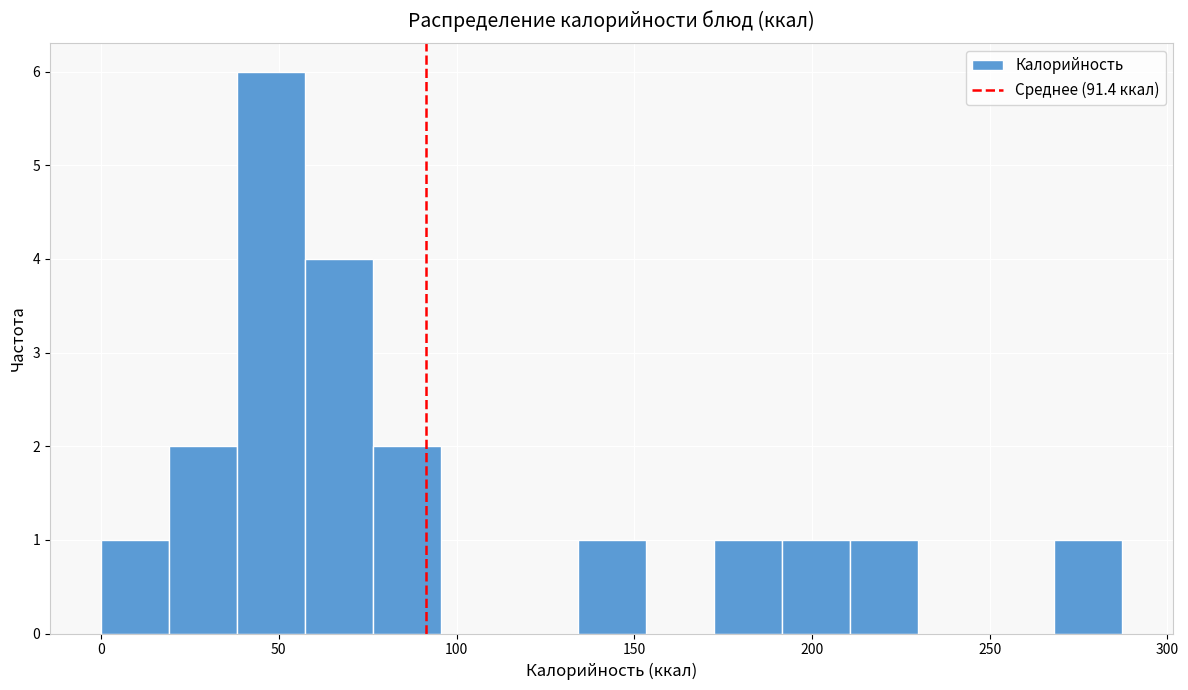

Read against the x-axis, roughly where is the centre of the tallest bar?

50